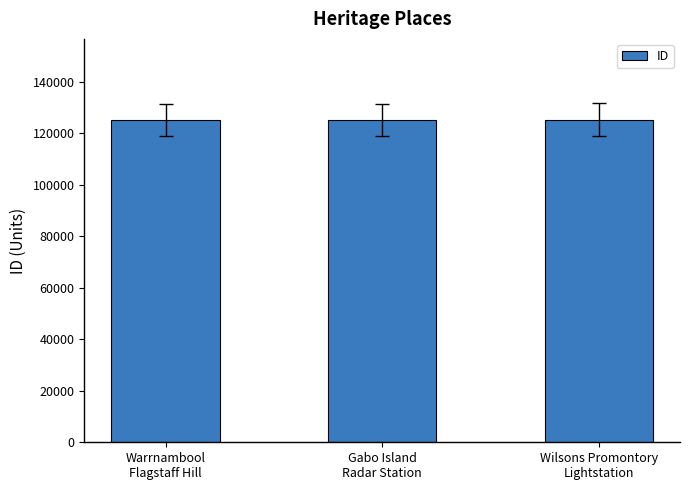

What is the maximum value shown in the chart?

125289